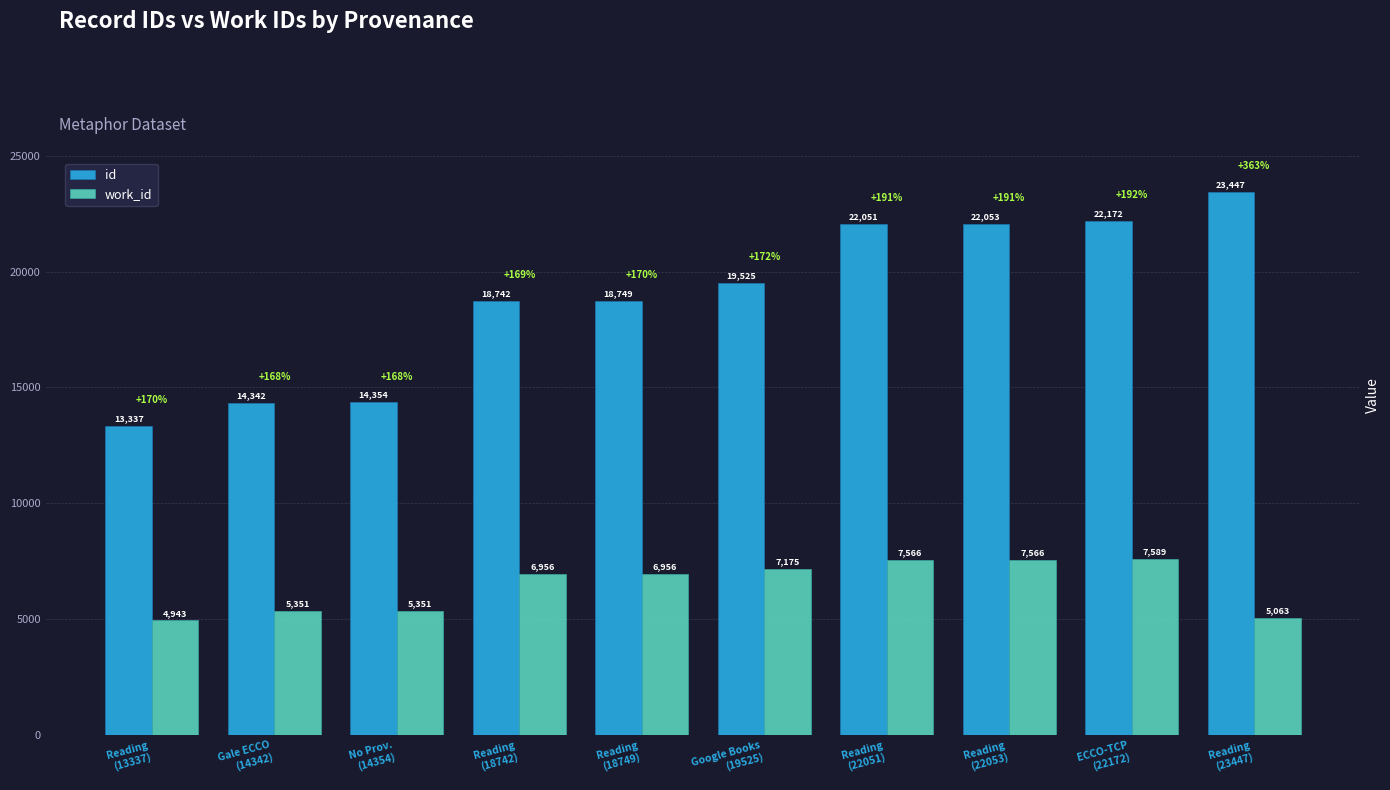

Which label corresponds to the largest value in the chart?

Reading
(23447)